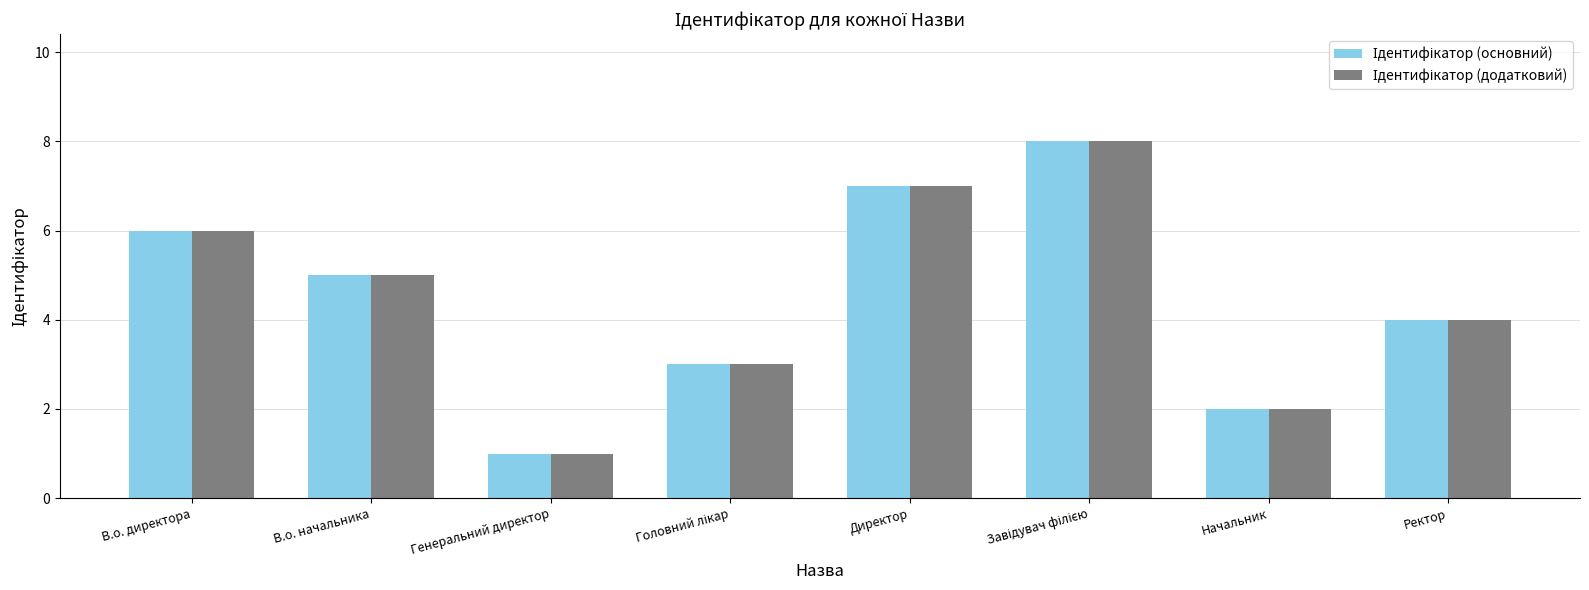

At which category does the chart reach its minimum across all series?

Генеральний директор